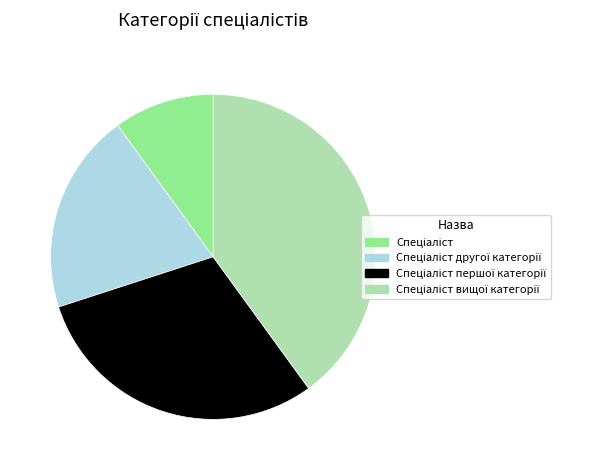

How many slices are in this pie chart?

4